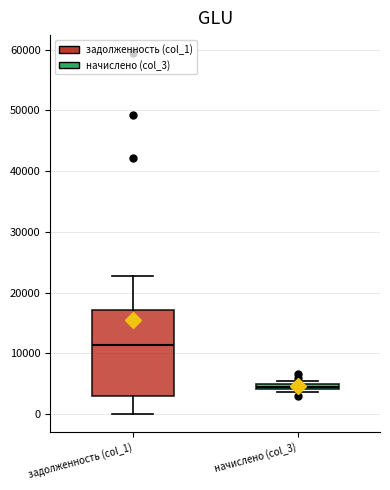

Where is the lower edge of the box for начислено (col_3) on the y-axis? The values are not printed on the chart, so give them approximately, as read against the axis.

4000